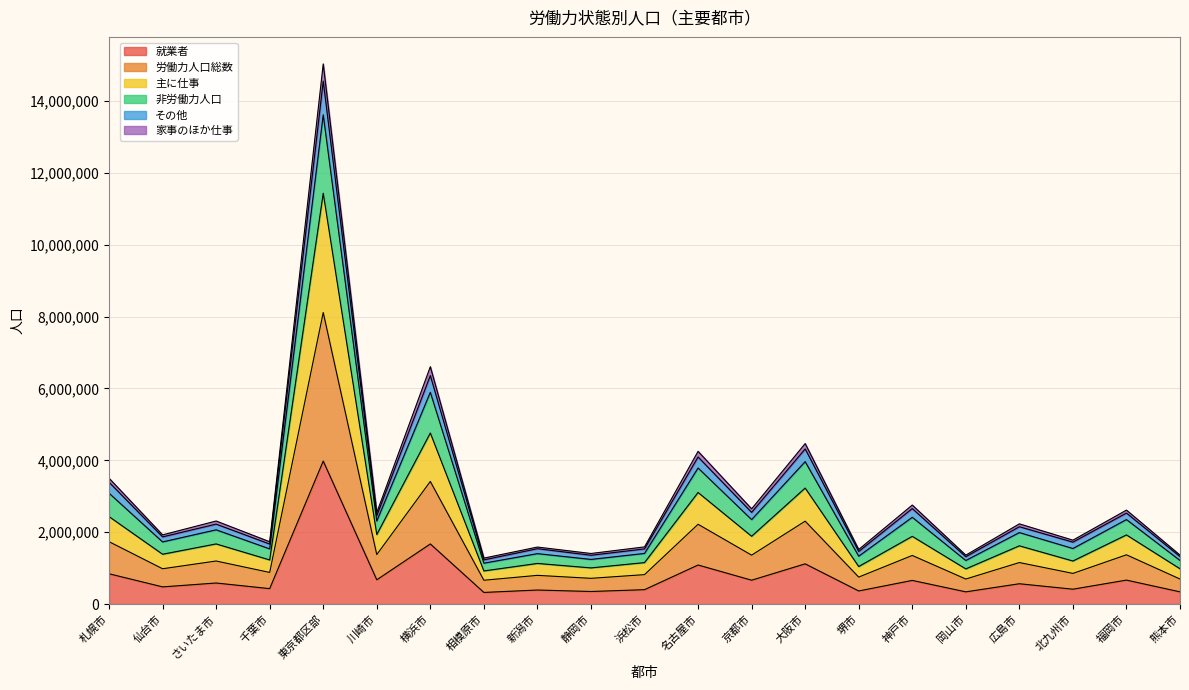

Reading right to left, what are all the values shown in this chart?

就業者: 340861	667895	415092	566566	341230	659182	365836	1120195	665209	1088005	401729	350852	391863	324631	1673913	676420	3979836	430638	587220	479339	844313
労働力人口総数: 698009	1371674	854254	1156430	697650	1353745	751731	2308168	1362126	2221522	820075	717416	799921	663992	3412513	1378456	8113649	881261	1199136	983485	1737245
主に仕事: 983416	1924864	1199136	1621603	979630	1885373	1045718	3229129	1887635	3105609	1154906	1007468	1131569	922902	4760958	1935420	11430391	1228560	1674640	1387331	2435081
非労働力人口: 1363593	2615737	1779293	2232956	1363017	2756072	1520430	4467172	2651000	4250738	1591994	1408660	1587558	1280094	6606117	2546416	15030422	1735315	2312161	1926818	3503219
その他: 1322468	2533215	1723944	2153176	1318273	2658069	1464617	4318465	2552545	4093551	1535379	1359128	1541905	1230511	6359353	2458939	14551679	1671515	2225659	1870450	3392410
家事のほか仕事: 1214323	2351722	1546688	1990323	1213106	2414909	1333352	3964050	2351174	3786326	1409681	1243291	1404025	1138211	5892282	2310215	13613644	1536237	2066581	1729968	3086133